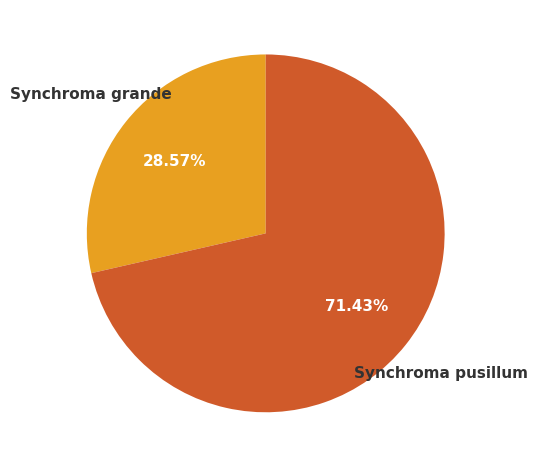

Combined, do Synchroma grande and Synchroma pusillum account for over 50%?

Yes